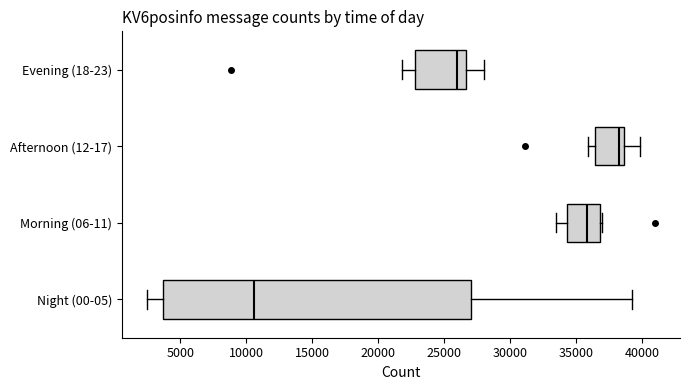

Reading bottom to top, read every box against the x-axis: the position of its median line, the range the box covers, and the ends of its whiskers. The values are not printed on the chart, so give them approximately, as read against the axis.

Night (00-05): median 10500, box 3500 to 27000, whiskers 2500 to 39500
Morning (06-11): median 36000, box 34500 to 37000, whiskers 33500 to 37000
Afternoon (12-17): median 38500 (just left of the box's right edge), box 36500 to 38500, whiskers 36000 to 40000
Evening (18-23): median 26000, box 23000 to 26500, whiskers 22000 to 28000